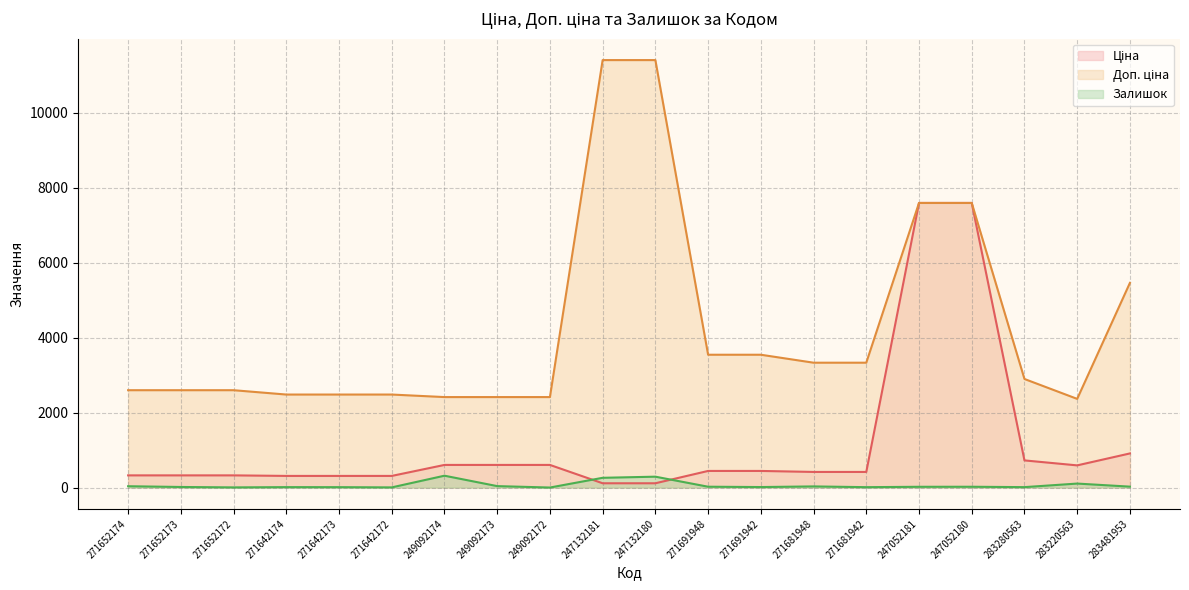

What is the label of the 2nd point from the right?

283220563